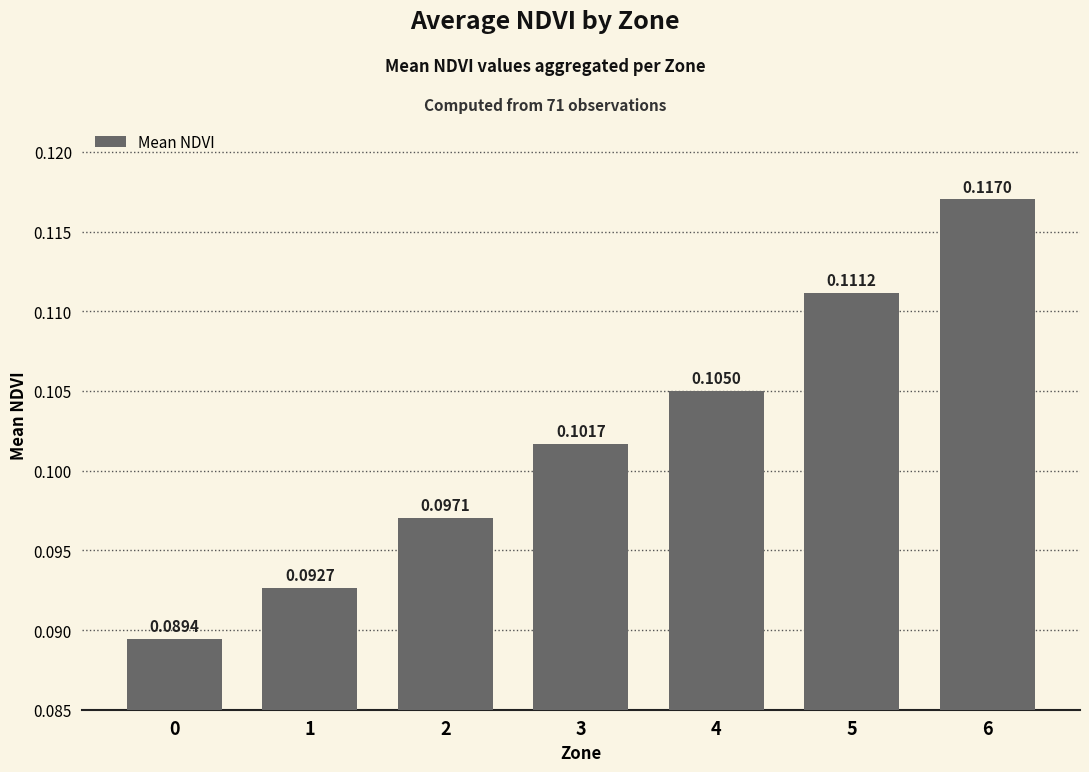

List the labels in order of value, largest first.

6, 5, 4, 3, 2, 1, 0